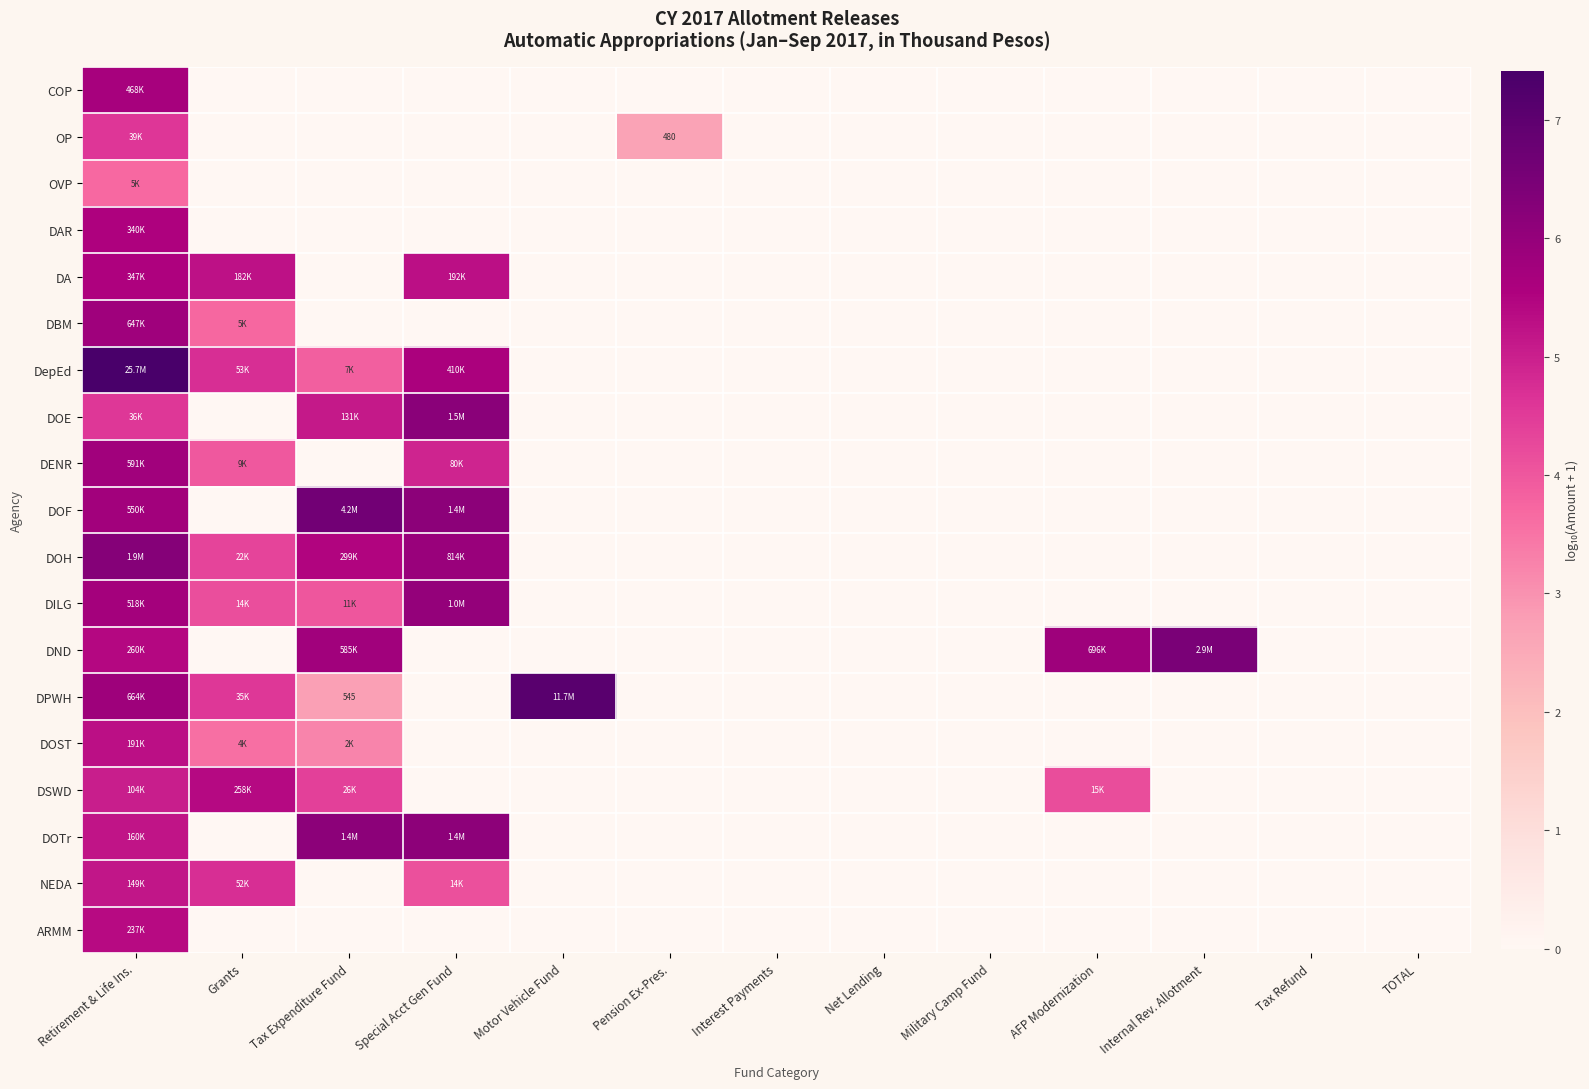

True or false: COP has a value of 0.0 at Special Acct Gen Fund.

True